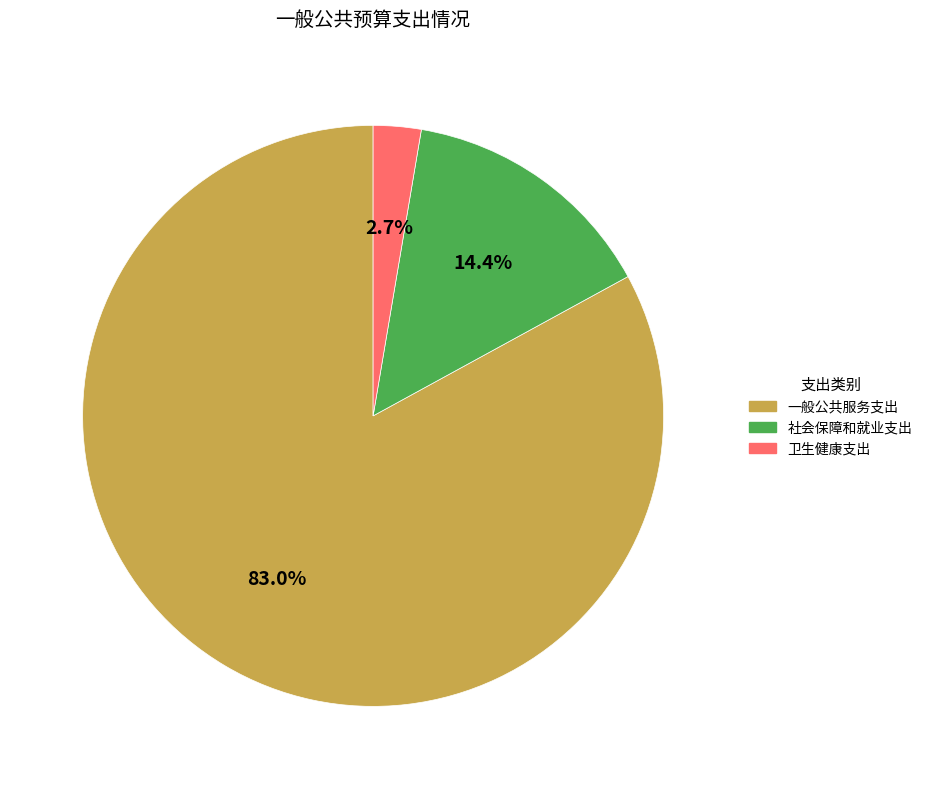

The 一般公共服务支出 slice represents 83% of the pie. True or false?

True